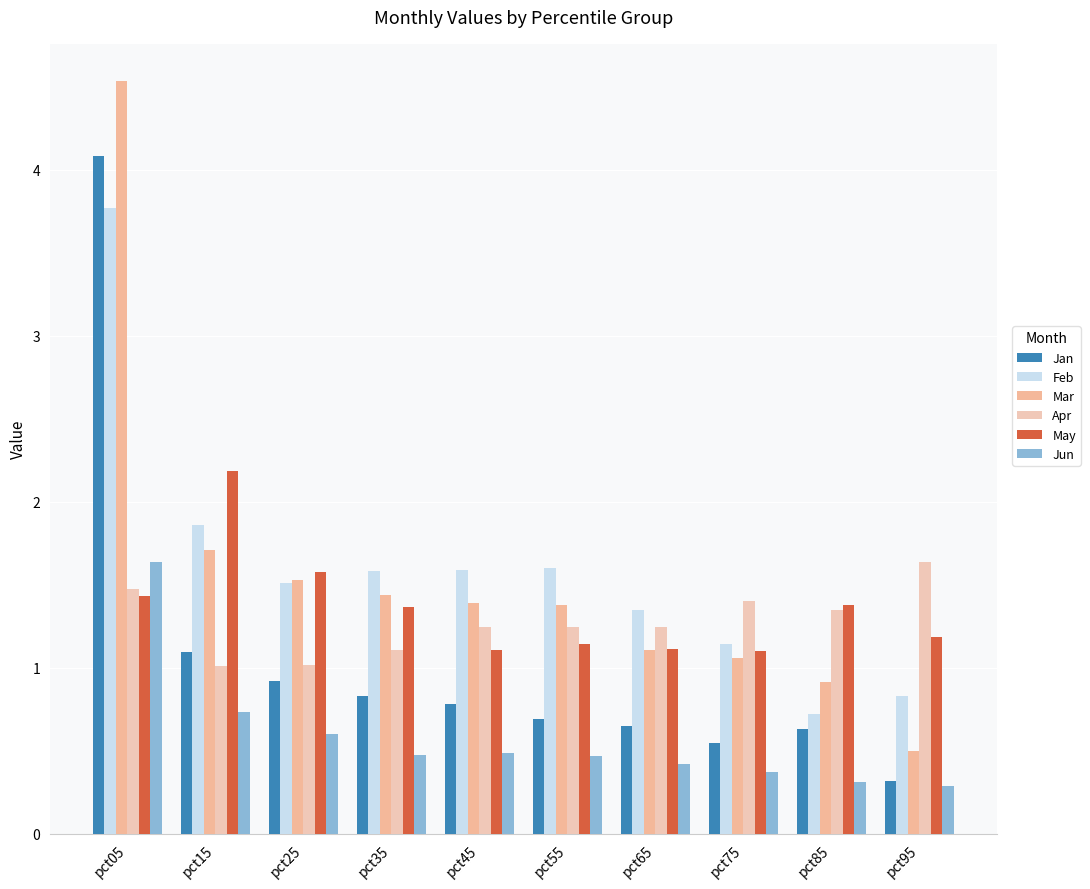

At which label is Jan closest to 2?

pct15